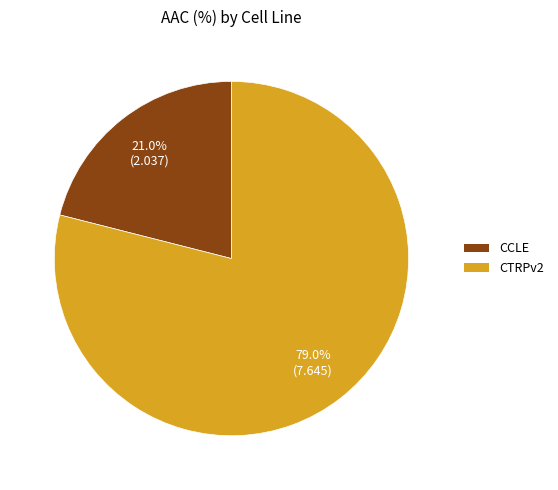

Is the sum of CTRPv2 and CCLE greater than half?

Yes